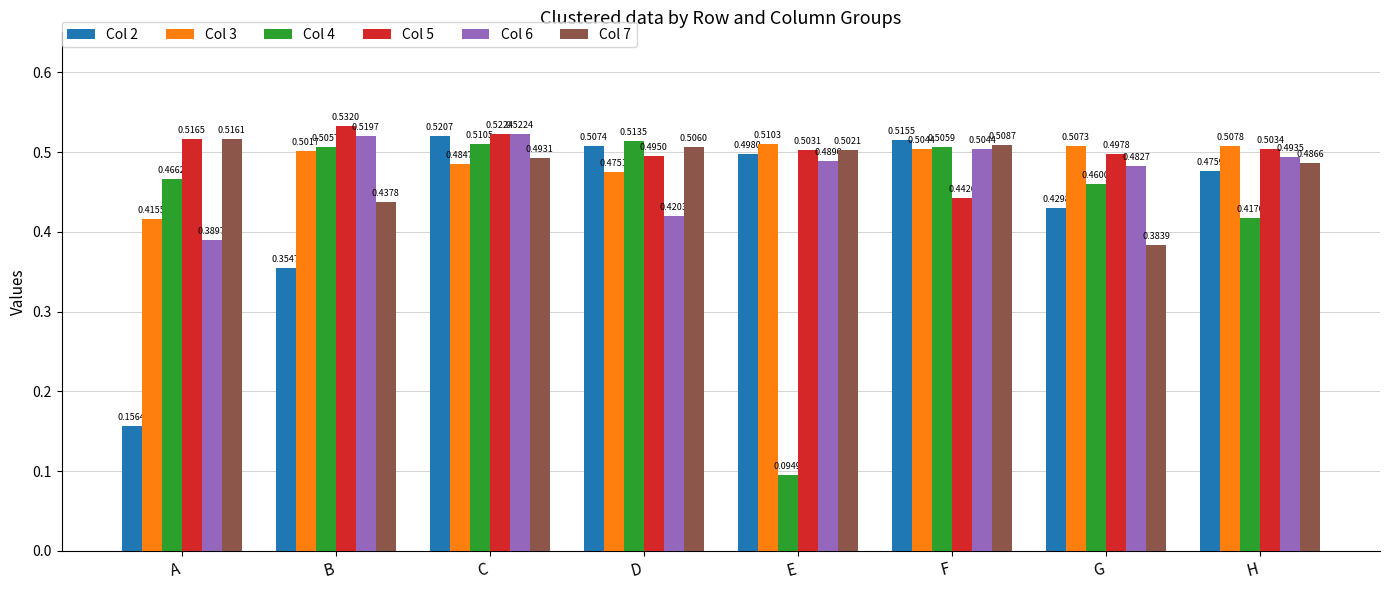

At which label does Col 2 reach its minimum?

A